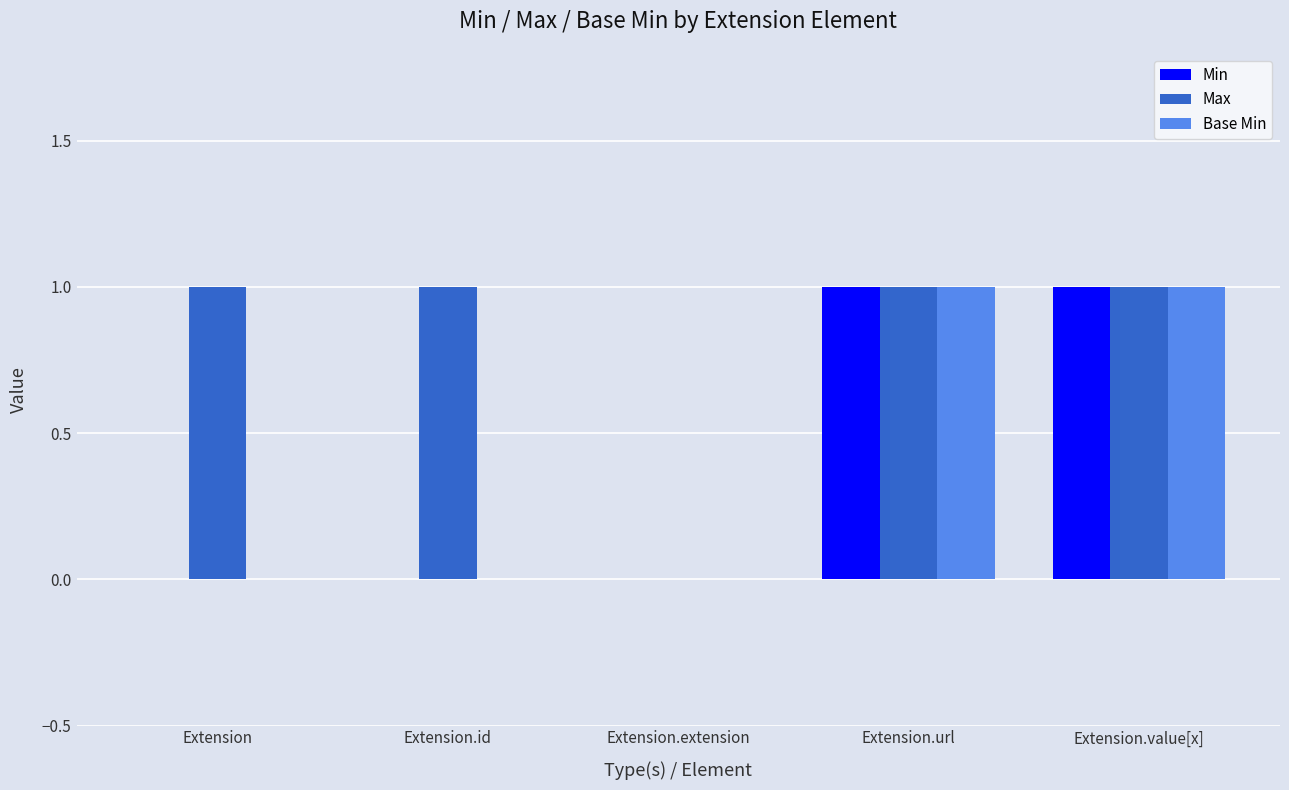

The value of Min at Extension.value[x] is 1. True or false?

True